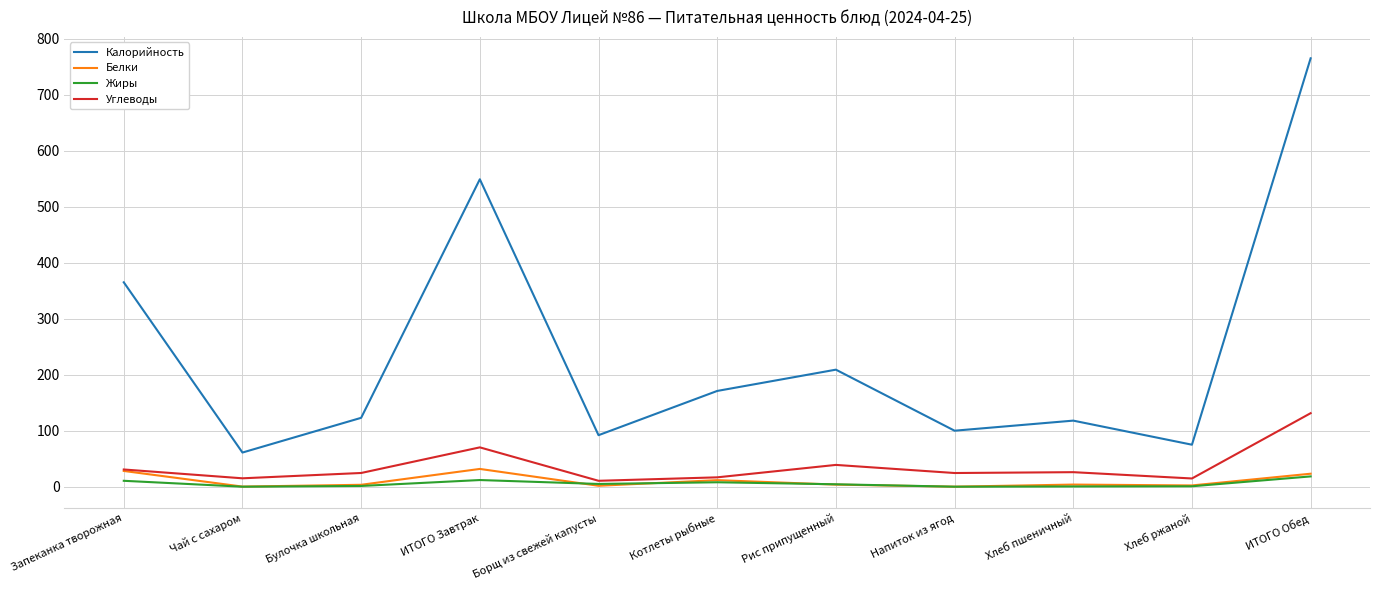

True or false: Углеводы has a value of 25.9 at Хлеб пшеничный.

True